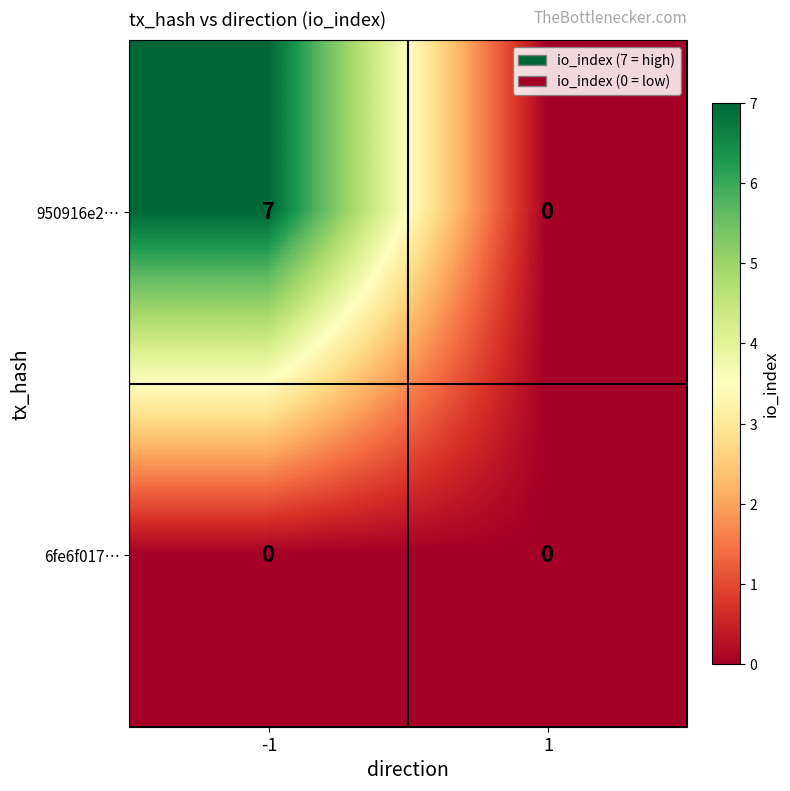

Reading left to right, transcribe all the data shown in this chart.

950916e2…: -1=7	1=0
6fe6f017…: -1=0	1=0